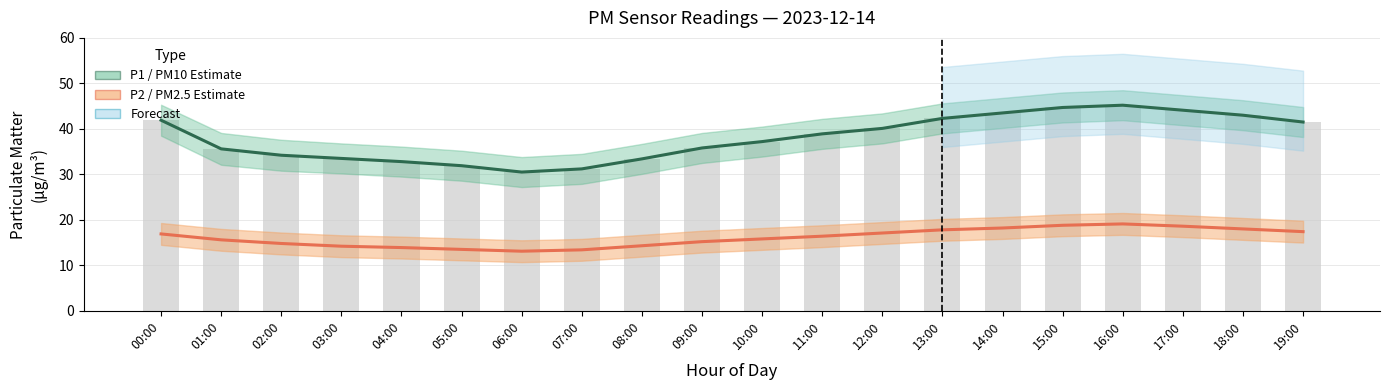

What is the approximate value of P1 (PM10) at 07:00?

31.2